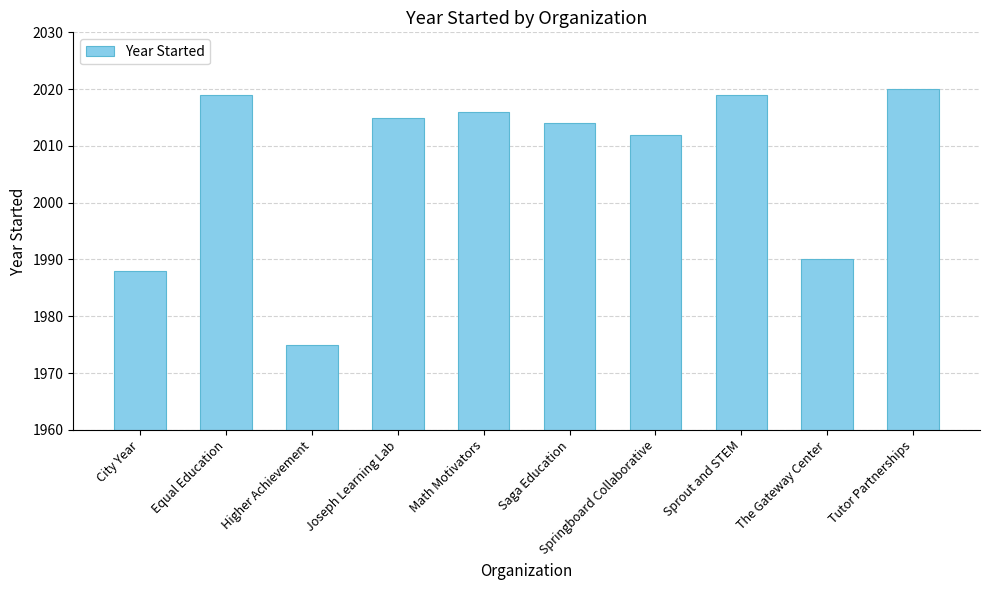

What is the maximum value shown in the chart?

2020